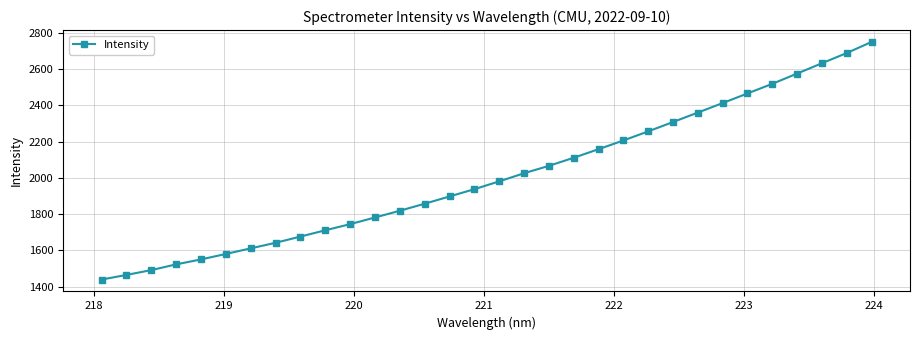

What is the difference between the maximum and minimum values?

1308.4